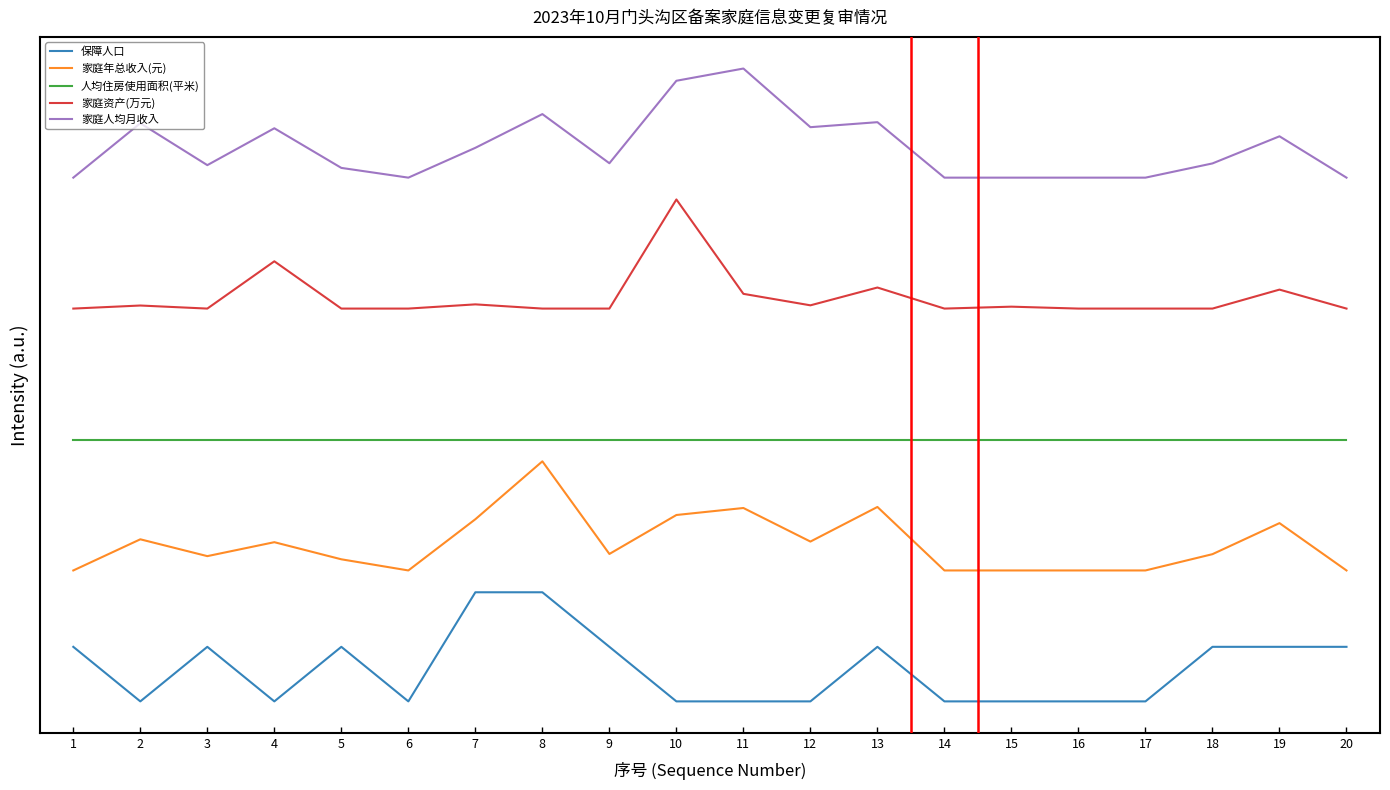

Is the value of 家庭人均月收入 at 13 greater than the value of 人均住房使用面积(平米) at 9?

Yes